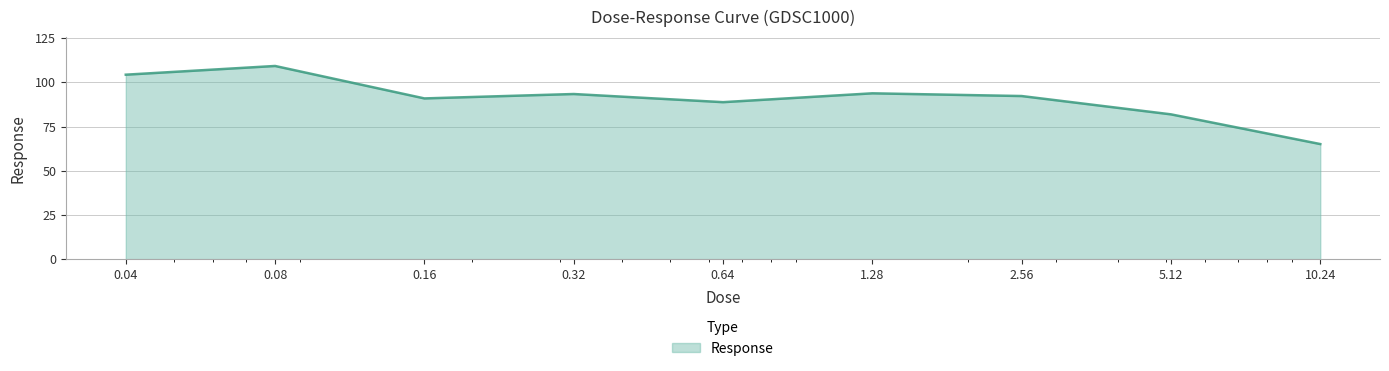

What is the minimum value shown in the chart?

65.1